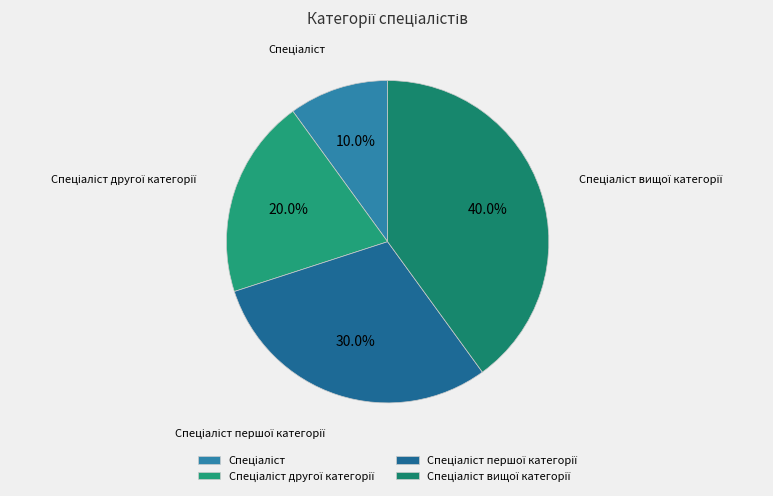

Does any single category account for the majority?

No